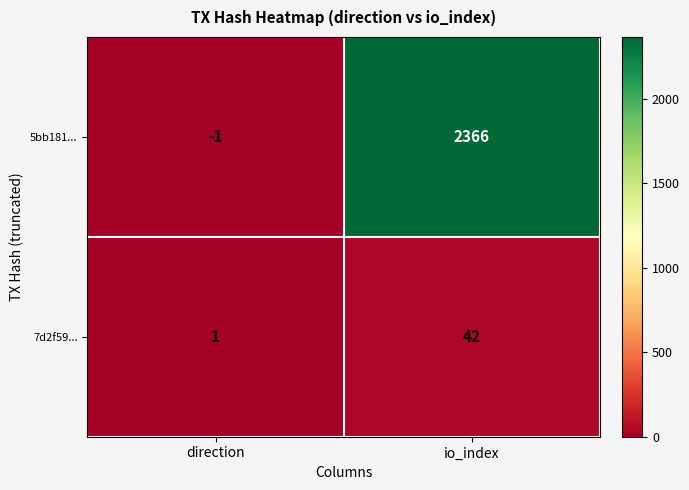

Which series changed the most between direction and io_index?

5bb181...